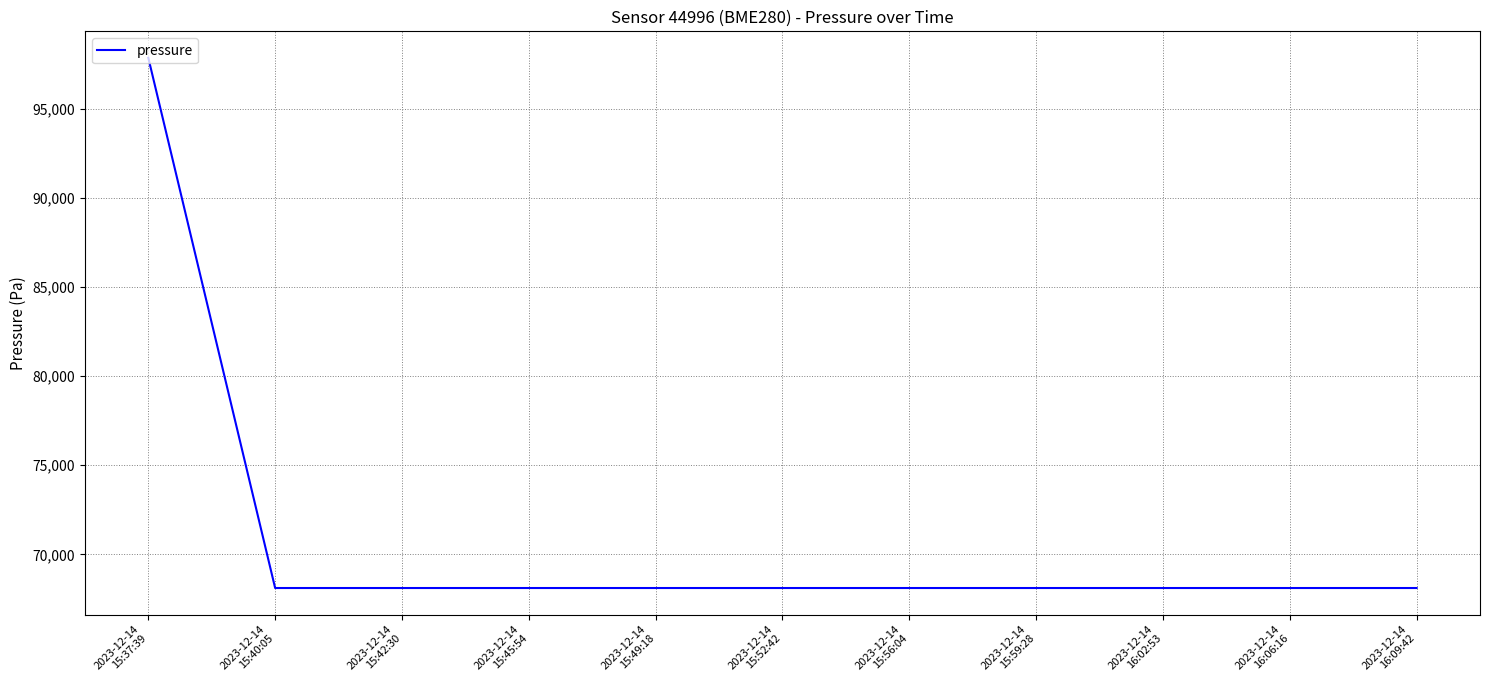

What is the difference between the maximum and minimum values?

29735.3